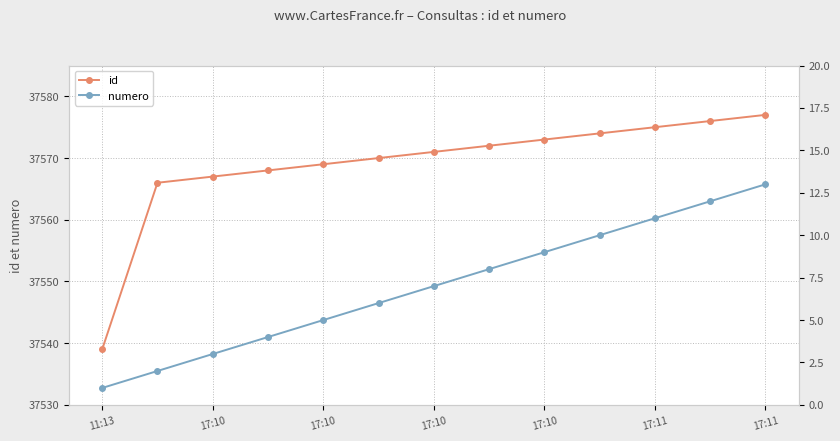

Rank the series by their maximum value, from lowest to highest.

numero, id